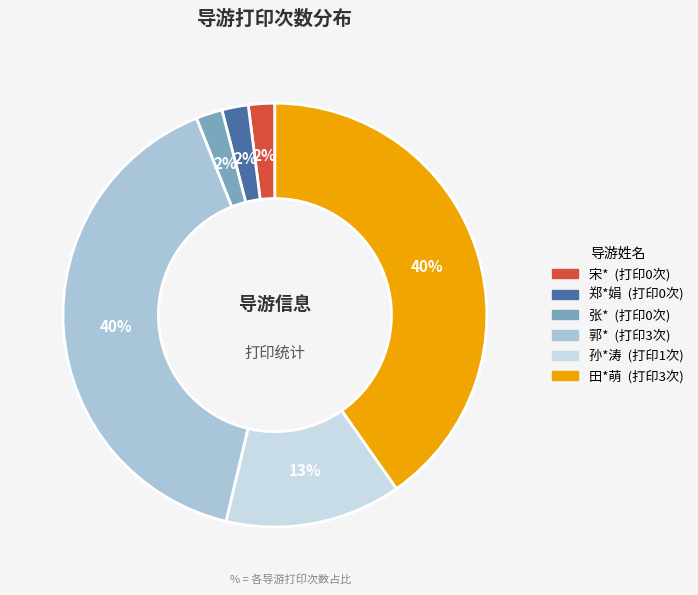

How many slices are in this pie chart?

6